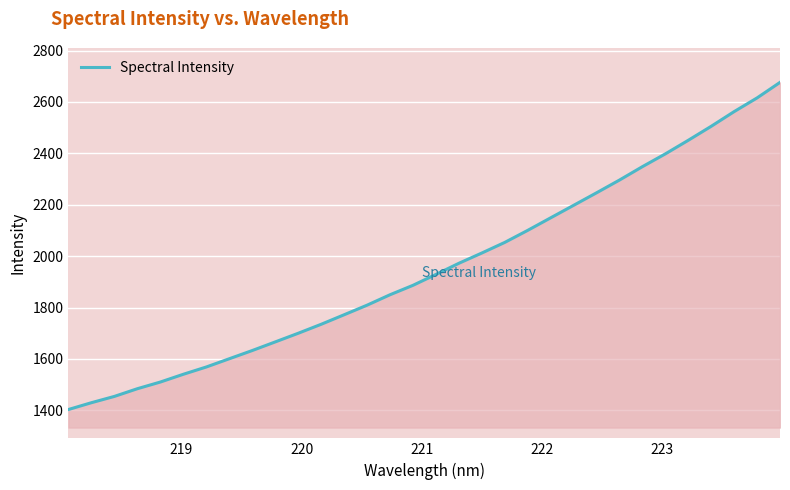

What is the maximum value shown in the chart?

2676.1